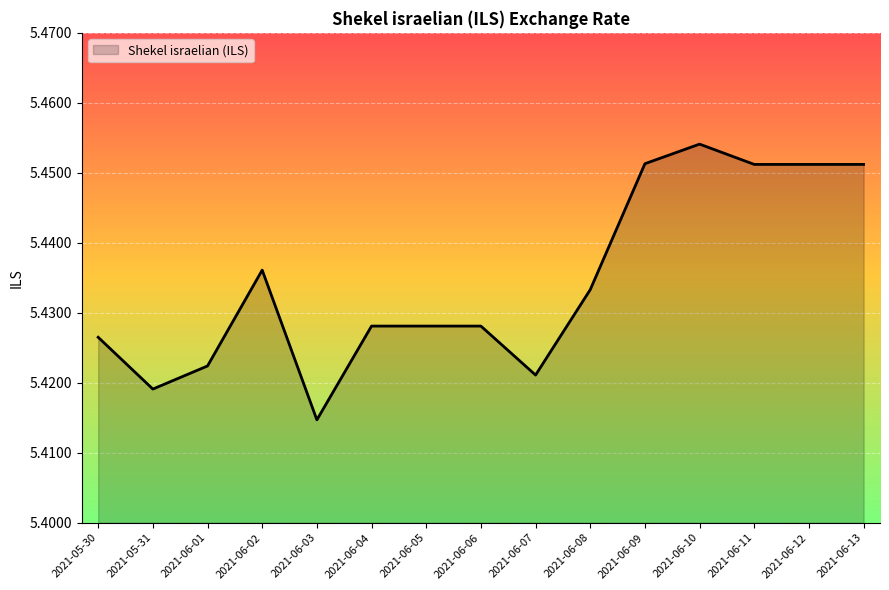

At which category does the chart reach its minimum across all series?

2021-06-03